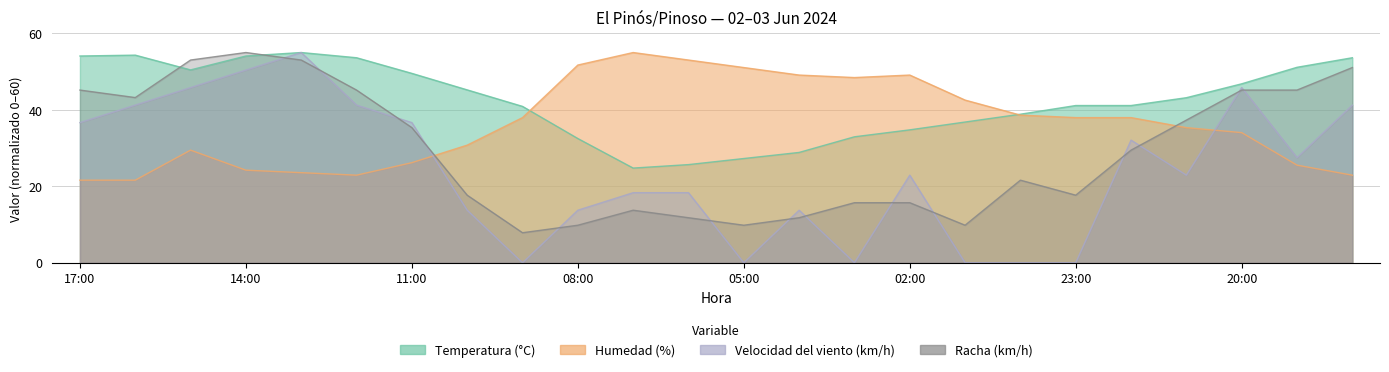

The value of Racha (km/h) at 01:00 is 2.5. True or false?

False